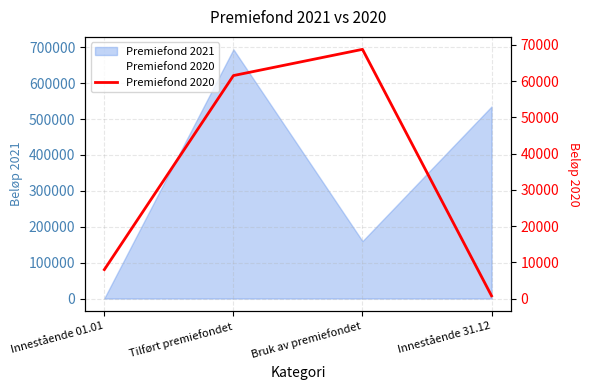

What is the average value?

34752